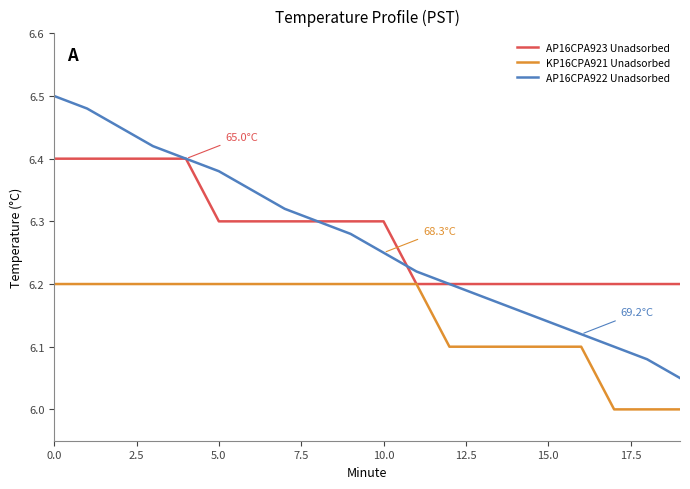

Rank the series by their maximum value, from highest to lowest.

AP16CPA922 Unadsorbed, AP16CPA923 Unadsorbed, KP16CPA921 Unadsorbed